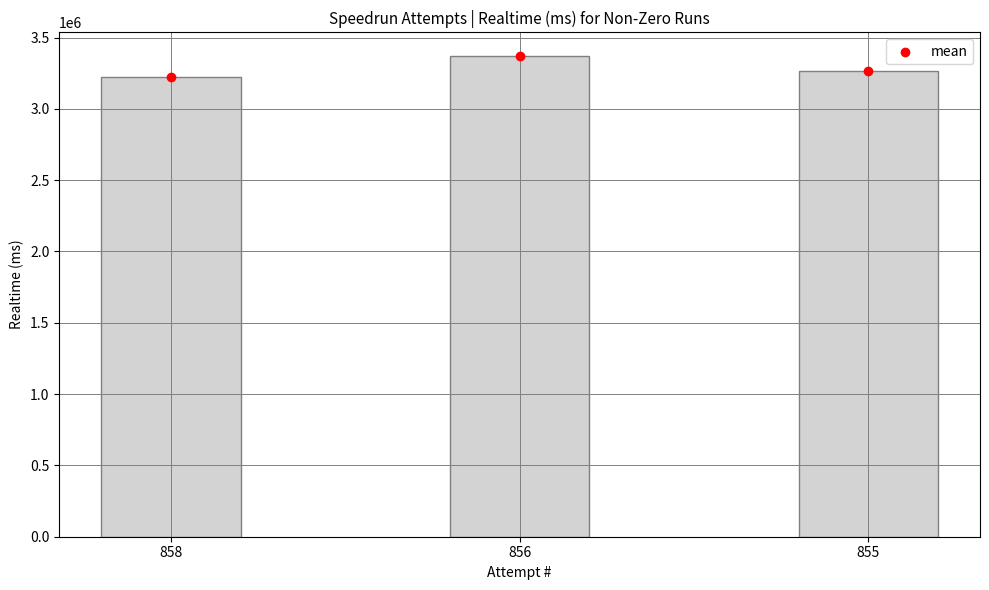

What is the change in value from 856 to 855?

-104613